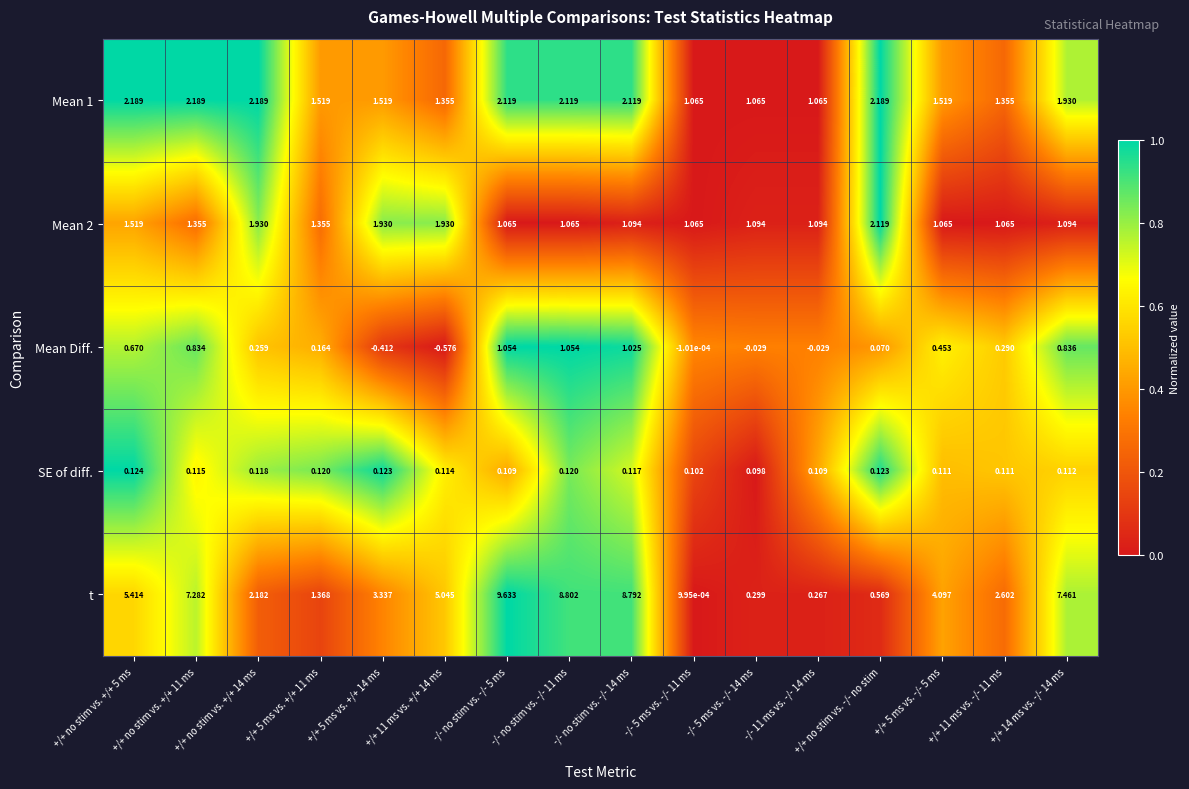

Which series has the largest total across all categories?

t